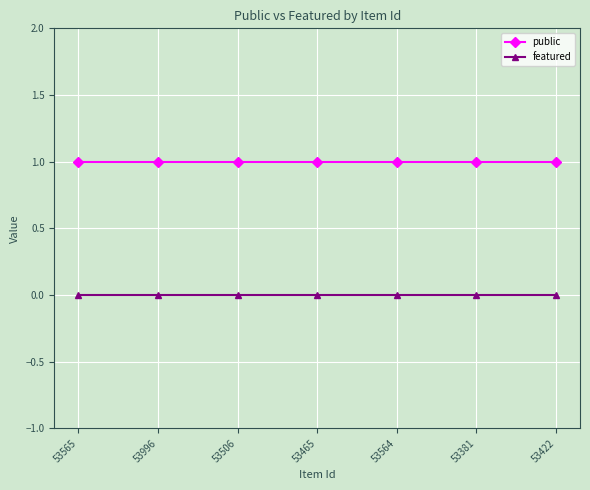

The featured series shows 0 at 53465. True or false?

True